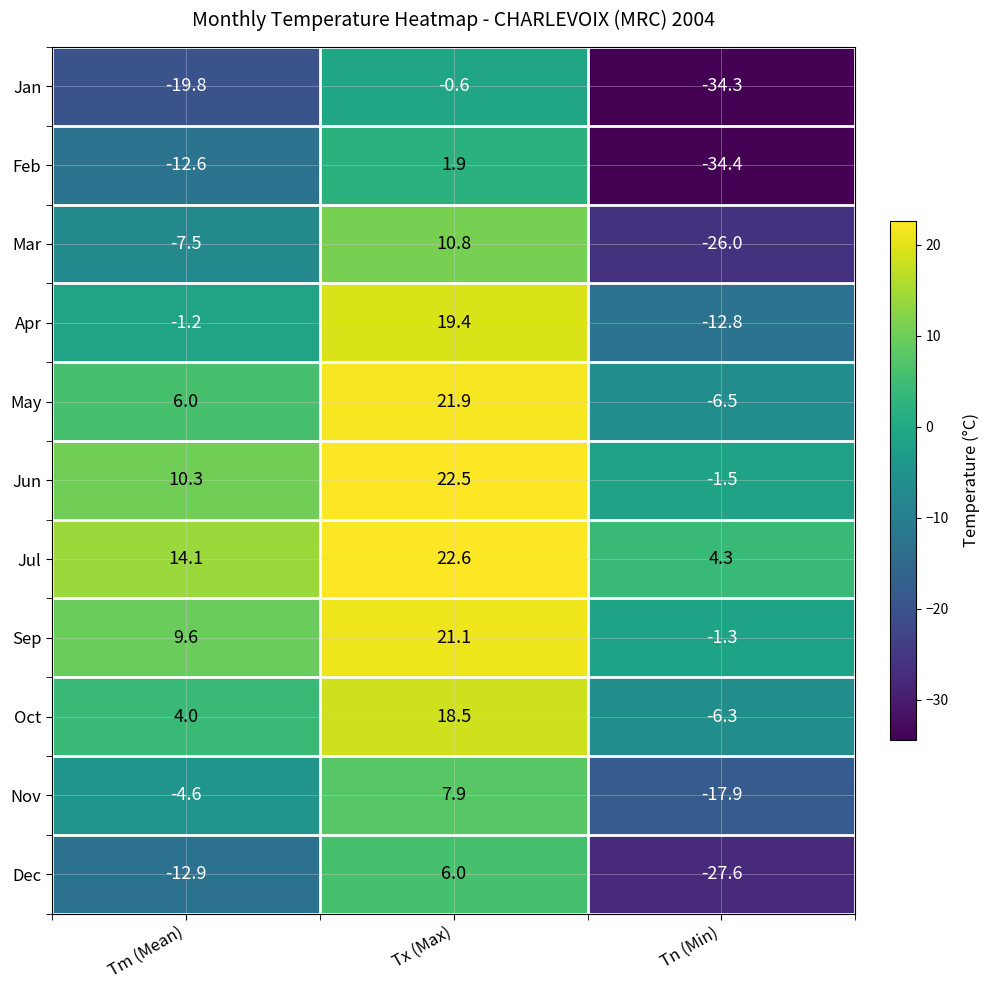

What is the minimum value shown in the chart?

-34.4